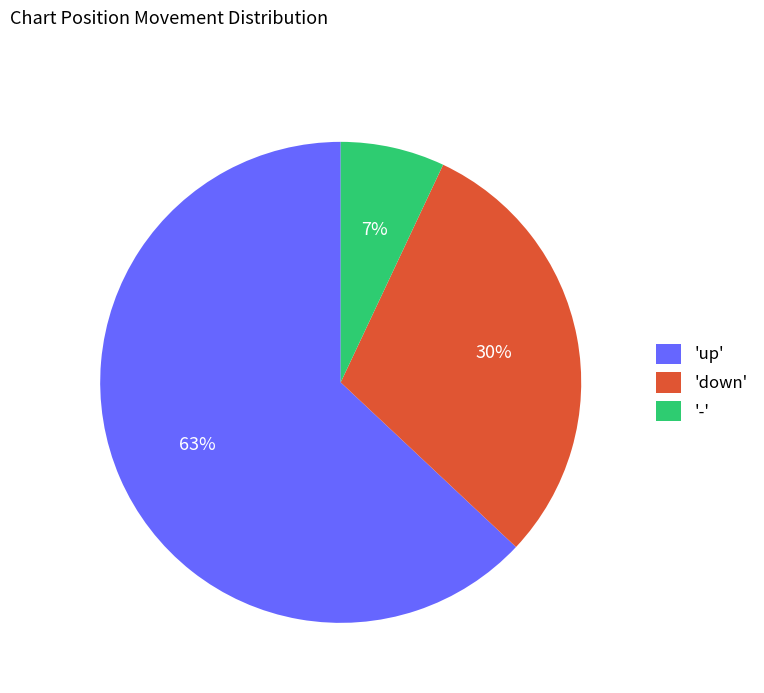

Is it true that 'down' is 30% of the pie?

True